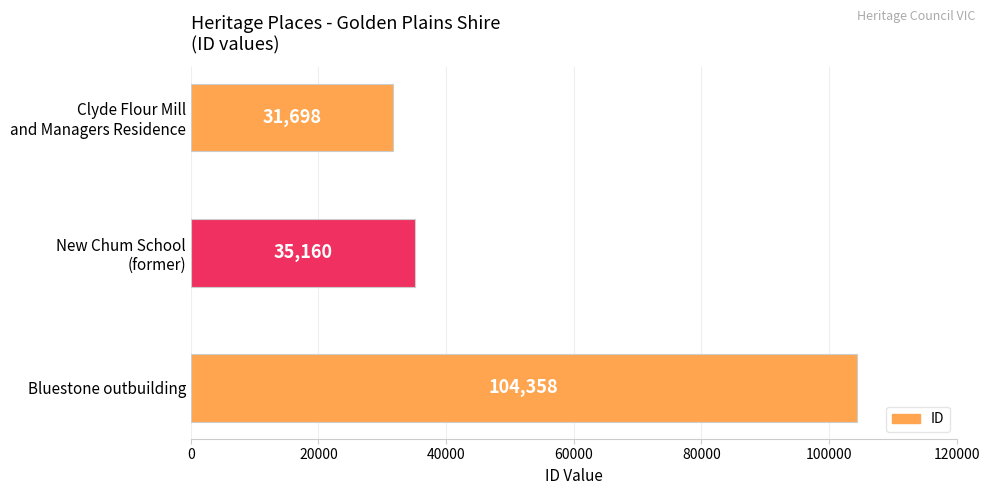

How many categories are shown in the chart?

3